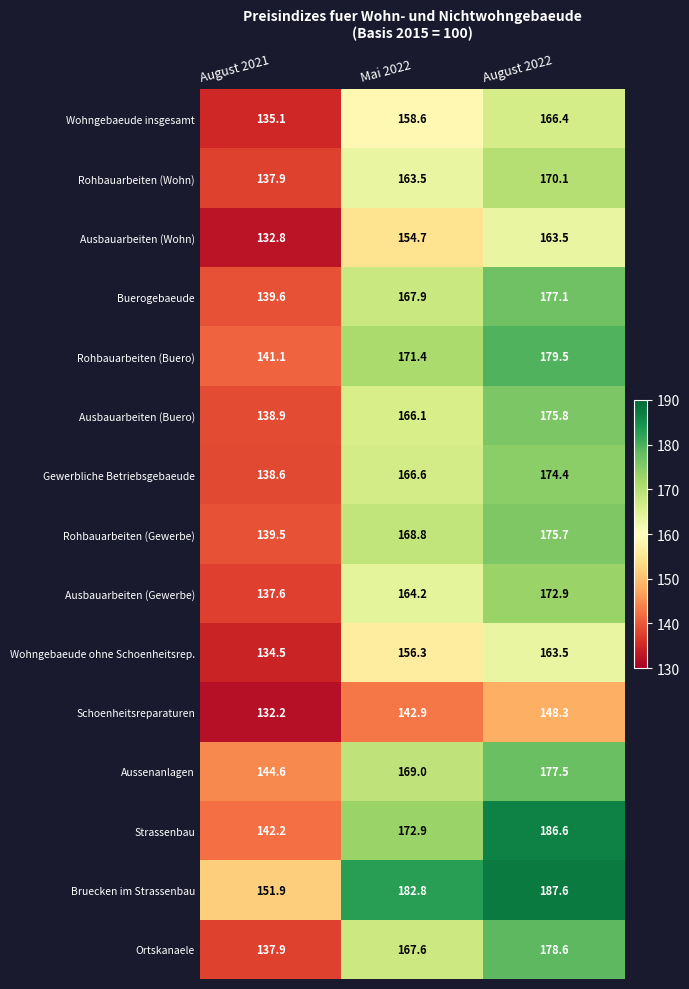

What is the difference between the maximum and second lowest values in the Bruecken im Strassenbau series?

4.8